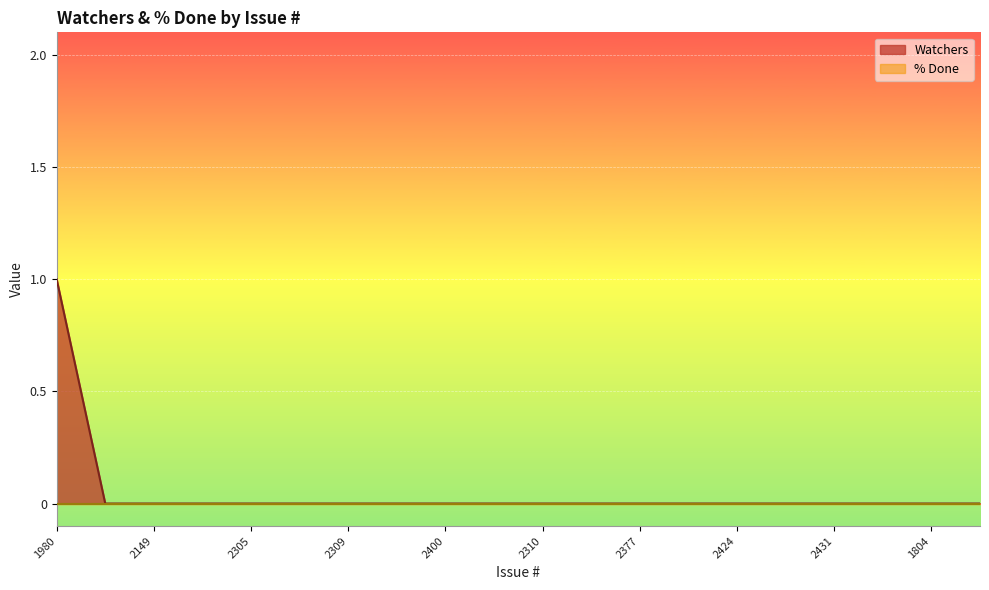

How many categories are shown in the chart?

20